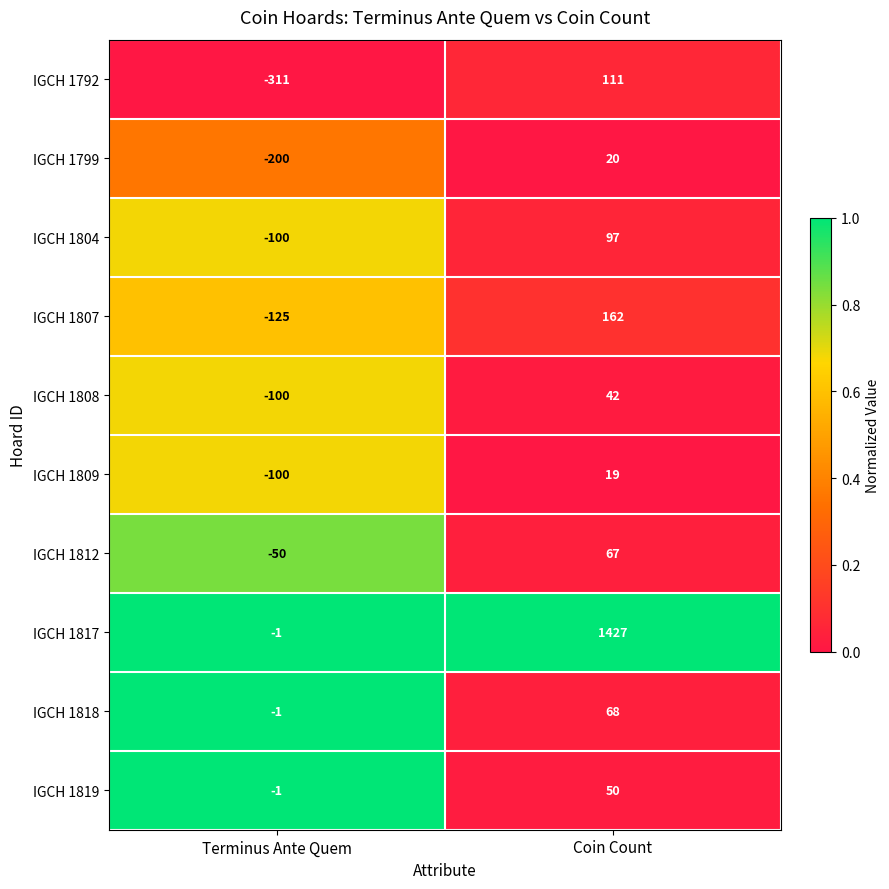

What is the sum of all IGCH 1792 values?

-200